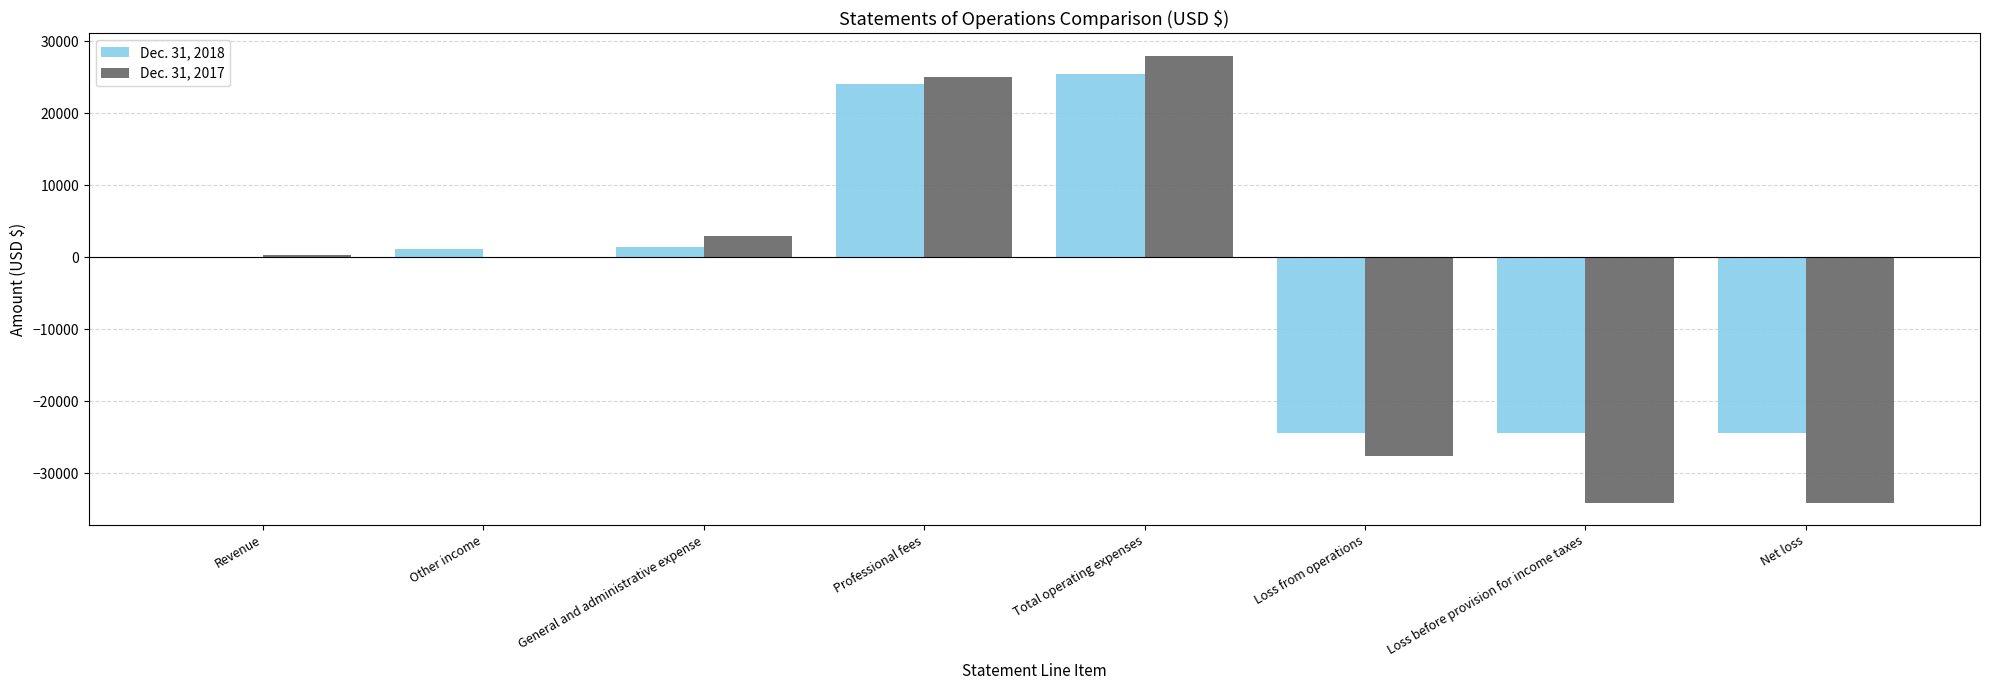

Which series changed the most between Total operating expenses and Loss before provision for income taxes?

Dec. 31, 2017